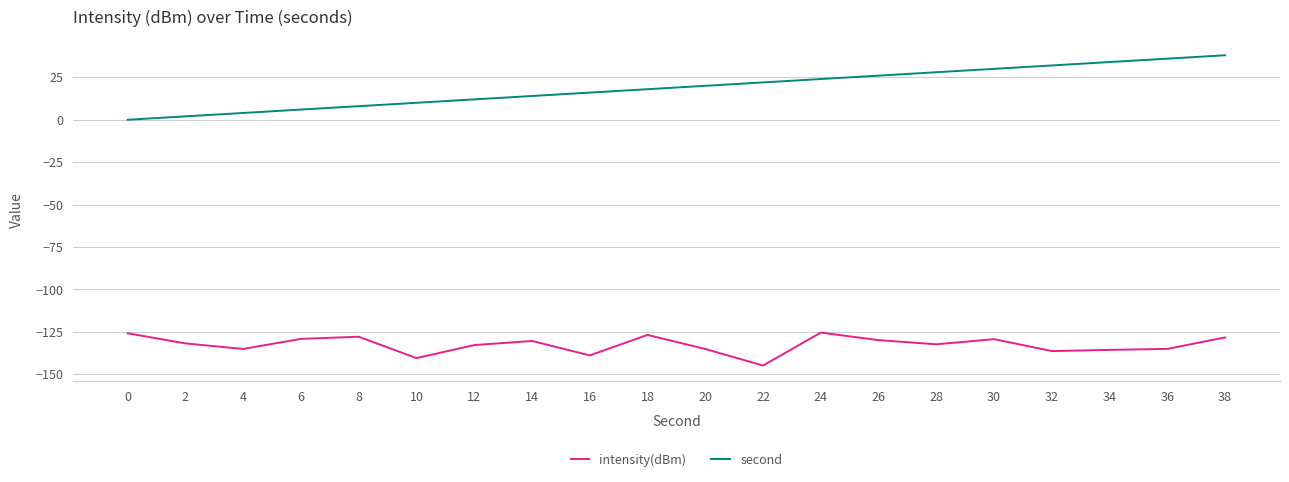

Which series has the largest range (max minus min)?

second